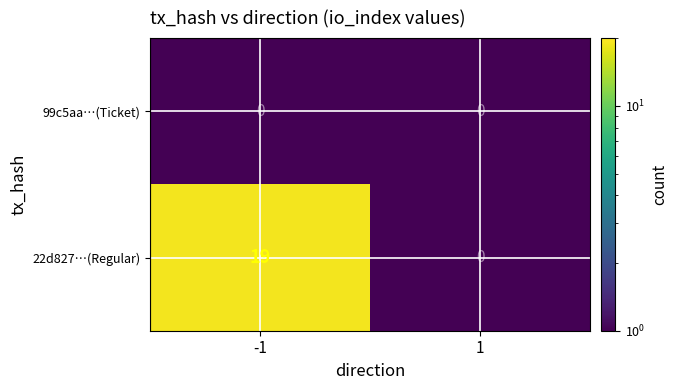

List the series in order of their peak value, highest first.

22d827…(Regular), 99c5aa…(Ticket)